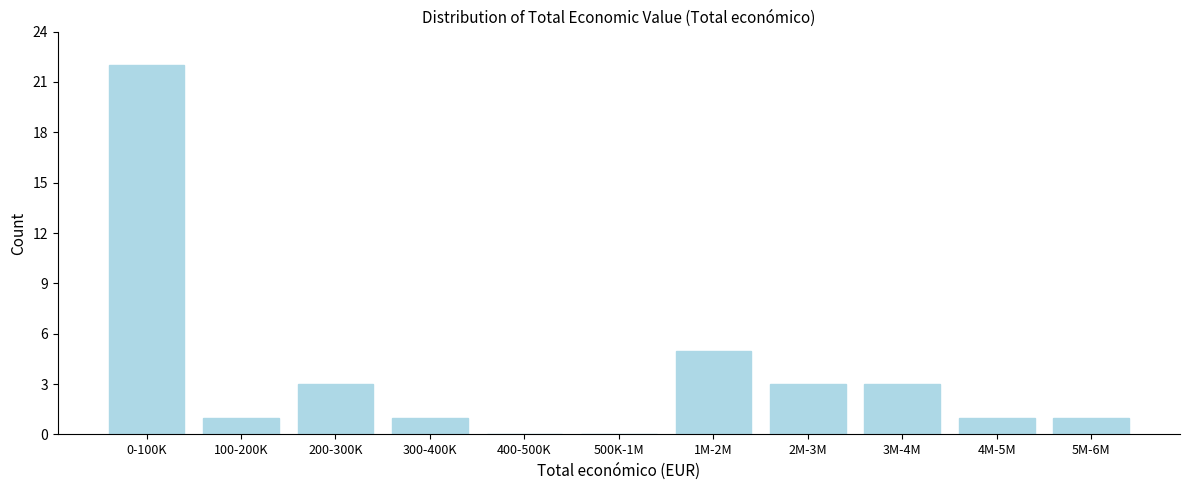

Reading left to right, transcribe all the data shown in this chart.

0-100K=22	100-200K=1	200-300K=3	300-400K=1	400-500K=0	500K-1M=0	1M-2M=5	2M-3M=3	3M-4M=3	4M-5M=1	5M-6M=1